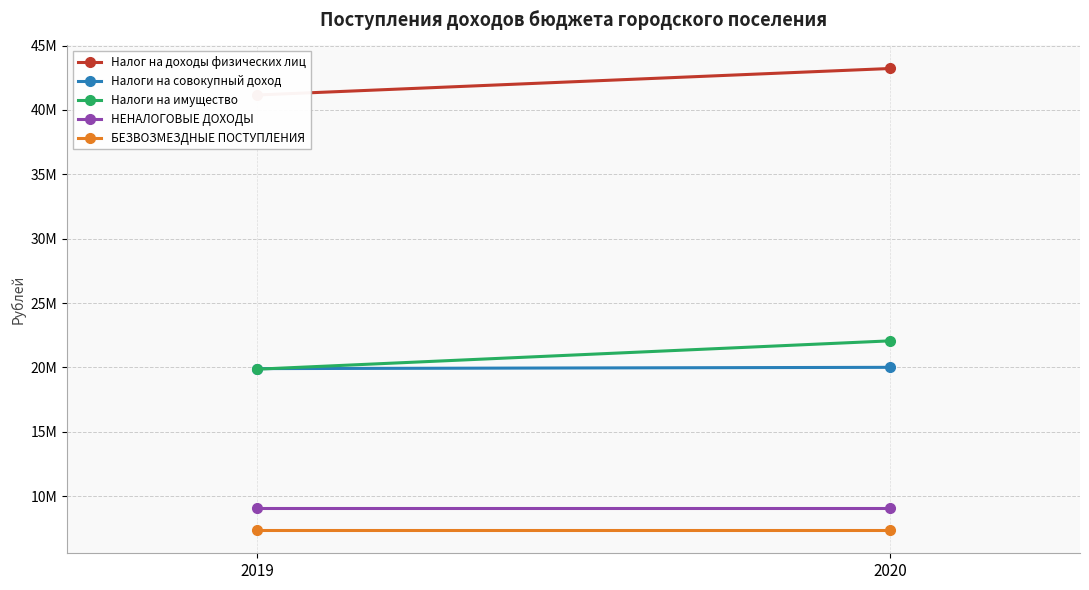

At which category is the sum across all series the highest?

2020